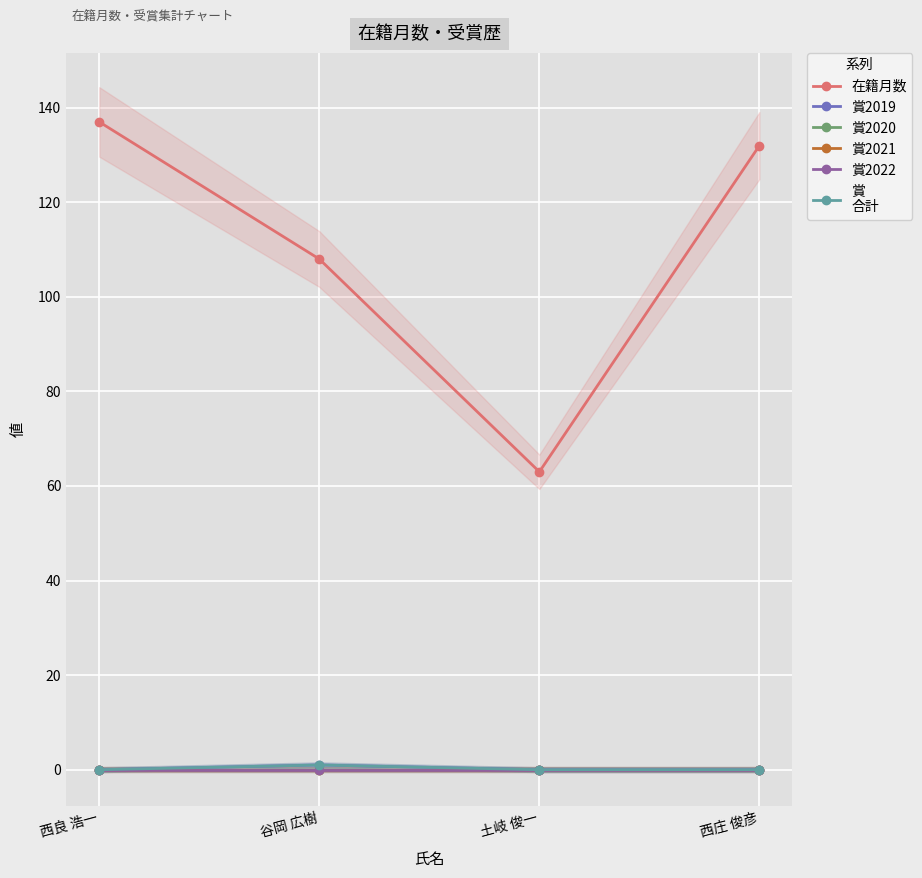

What are all the series names shown in the legend?

在籍月数, 賞2019, 賞2020, 賞2021, 賞2022, 賞
合計